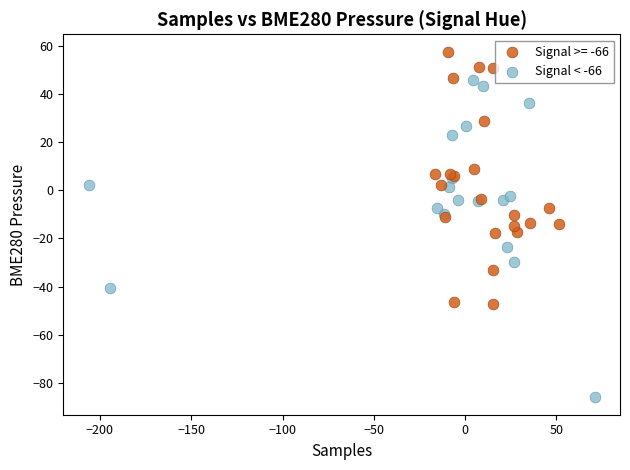

Which series reaches the maximum Y coordinate?

Signal >= -66